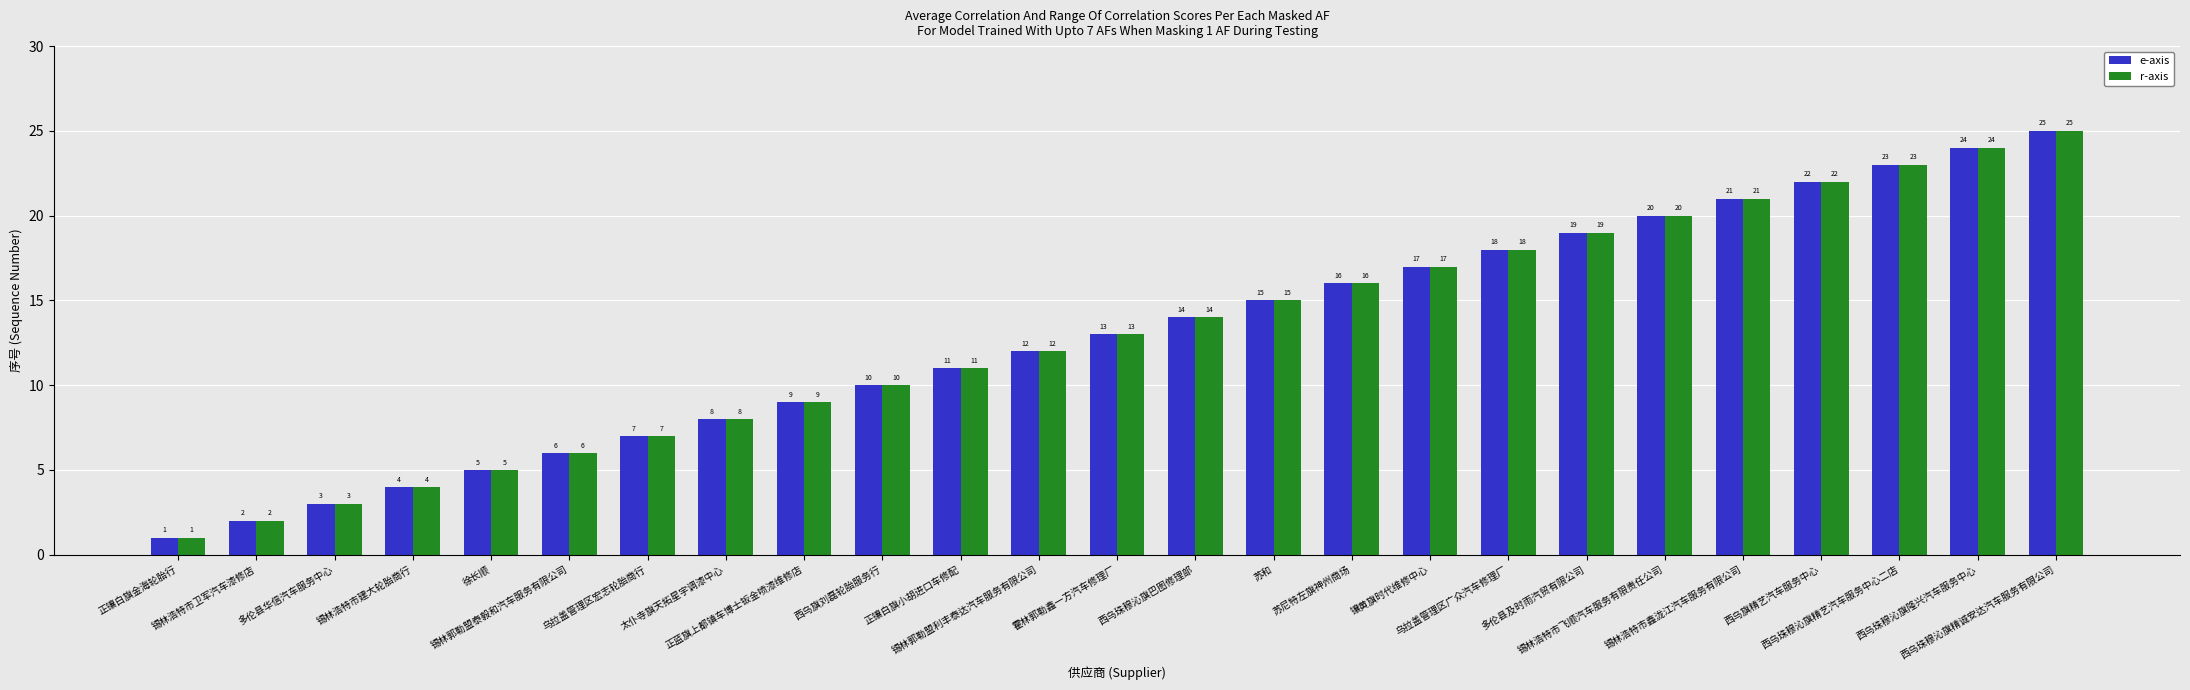

What is the average value of the r-axis series?

13